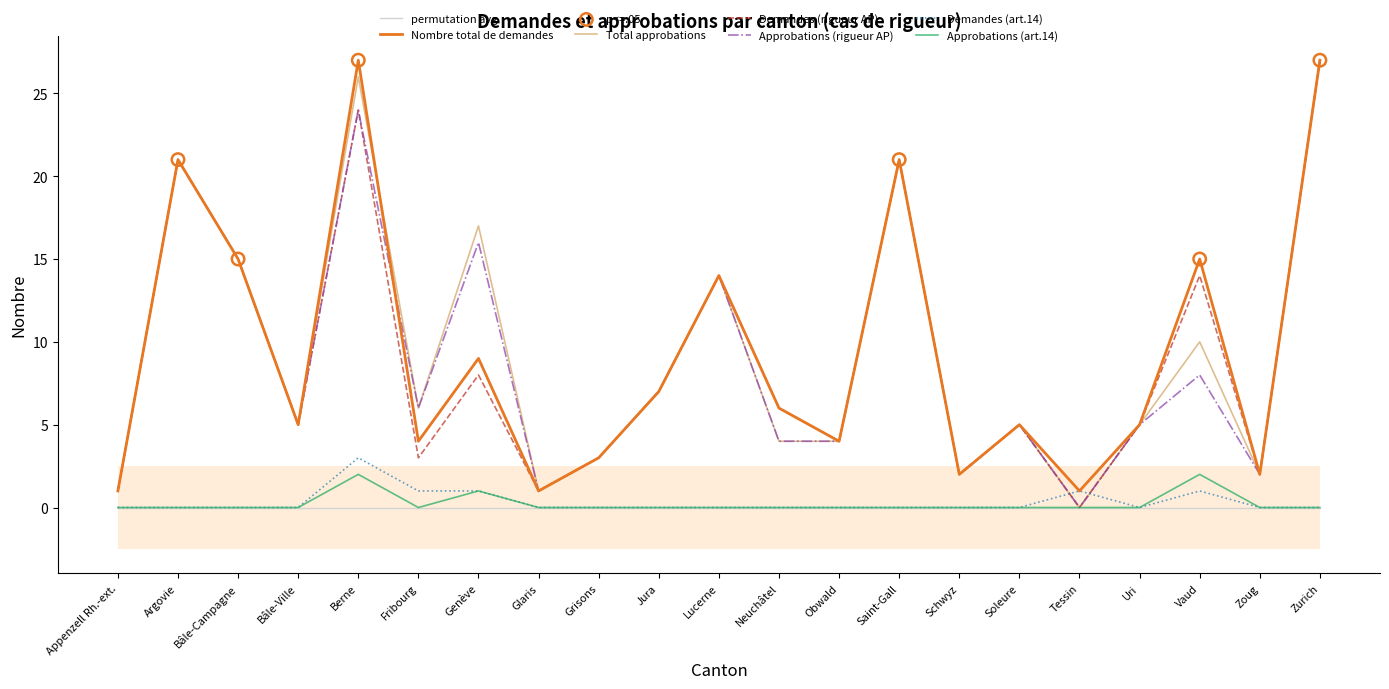

What are all the series names shown in the legend?

Nombre total de demandes, Total approbations, Demandes (rigueur AP), Approbations (rigueur AP), Demandes (art.14), Approbations (art.14)